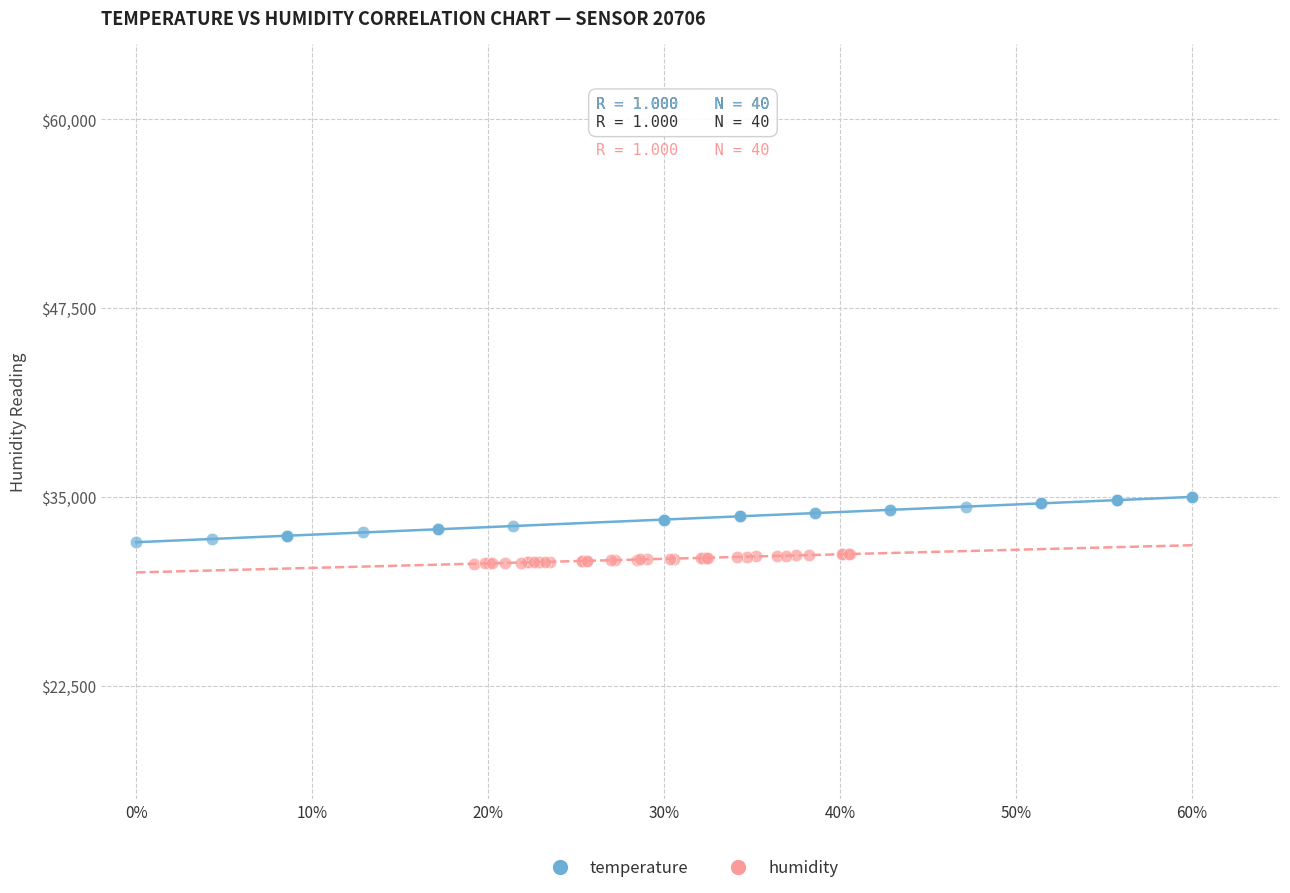

Which series reaches the maximum Y coordinate?

temperature